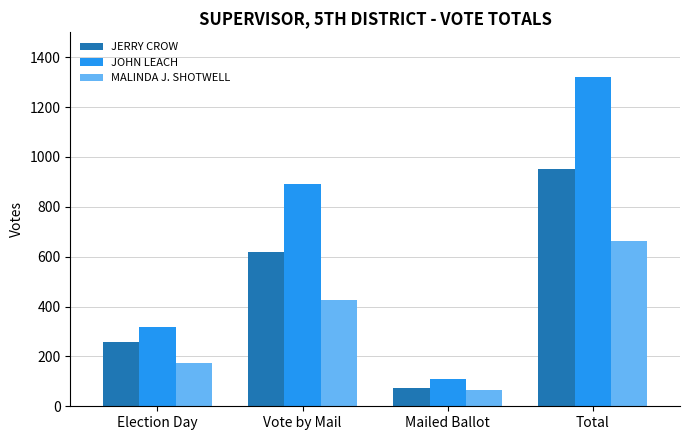

Which label corresponds to the smallest value in the chart?

Mailed Ballot